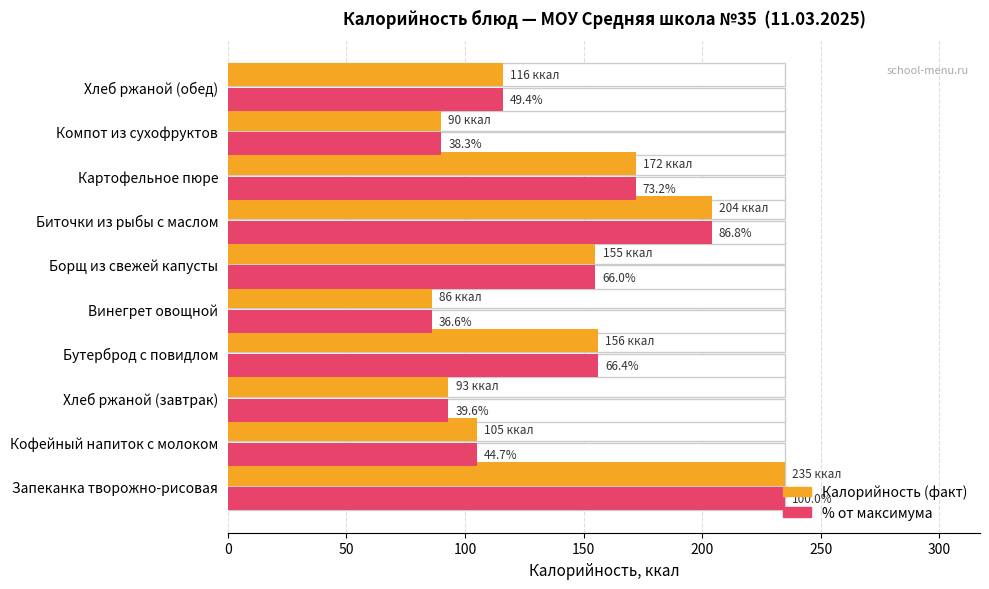

What value does the % от максимума (масштаб) series have at Хлеб ржаной (завтрак), to the nearest 50?

100